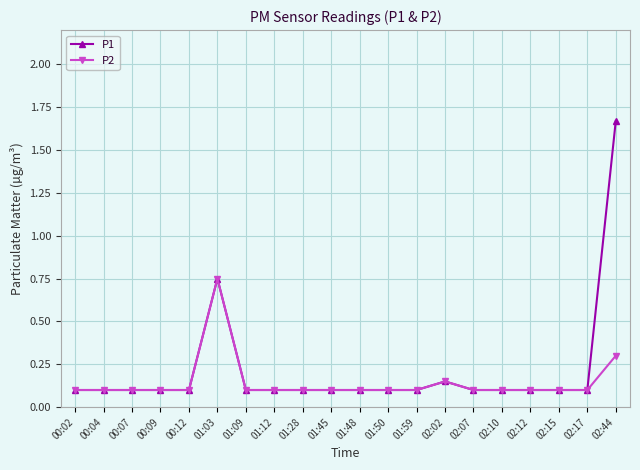

How many lines are shown in the chart?

2